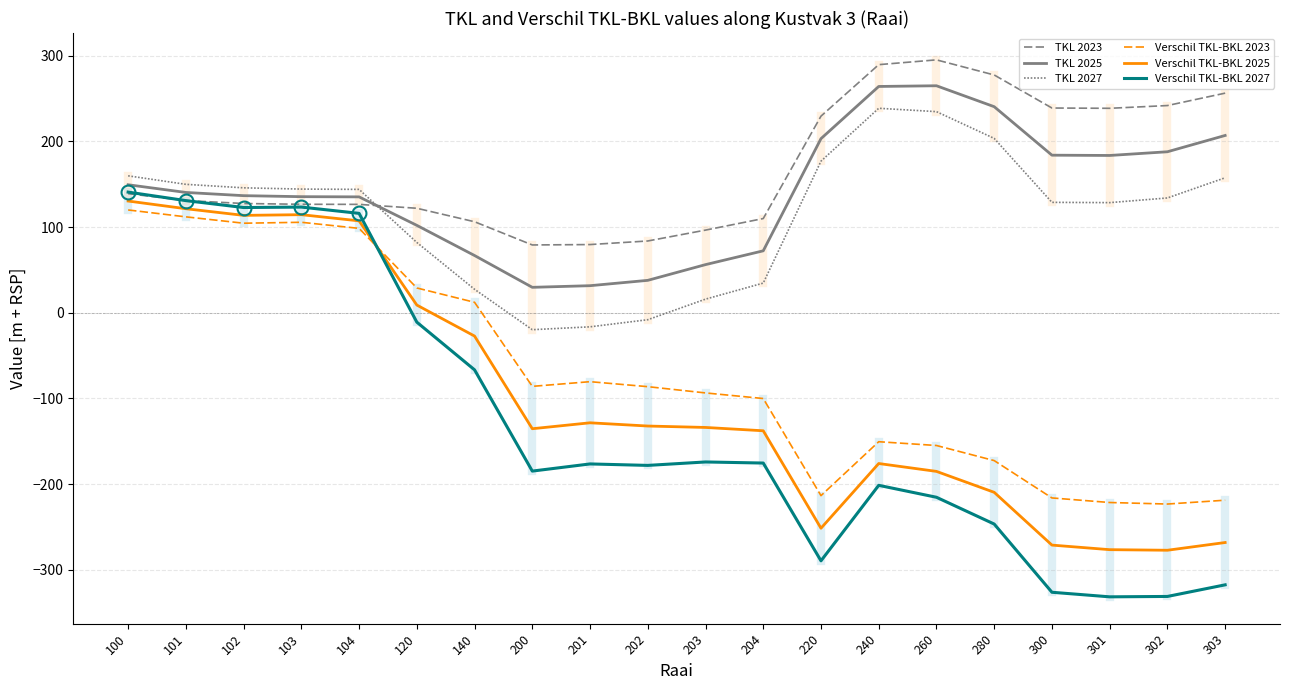

True or false: Verschil TKL-BKL 2023 and TKL 2027 intersect in this chart.

False